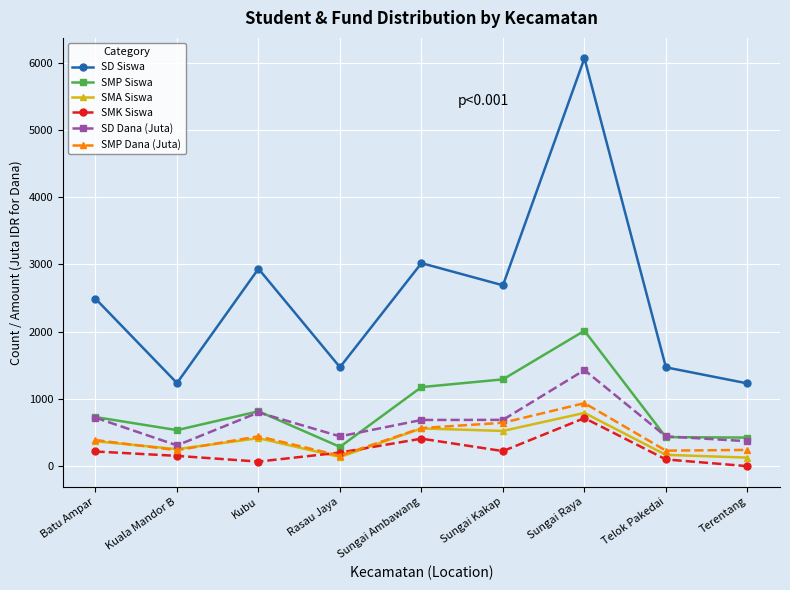

What is the sum of the SD Dana (Juta) values at Telok Pakedai and Kuala Mandor B?

751.5